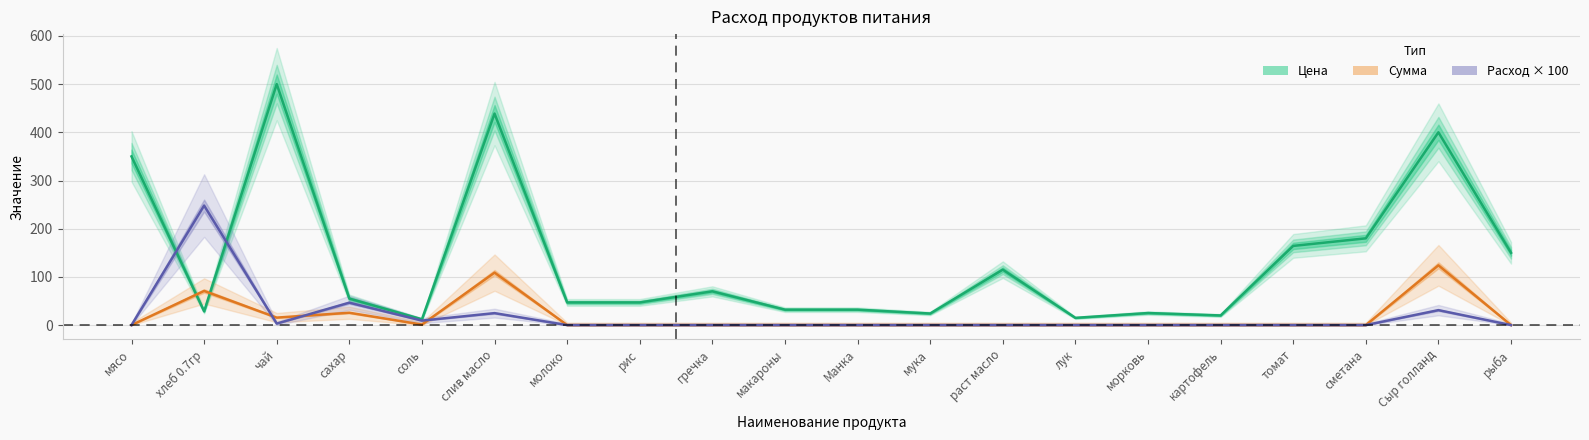

How many times do Расход × 100 and Сумма (руб) cross each other?

3